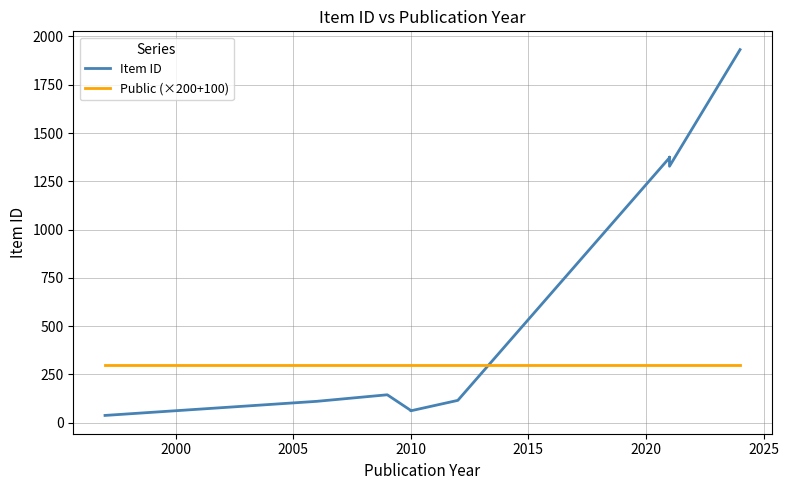

True or false: Item ID and Public (×200+100) cross at least once.

True